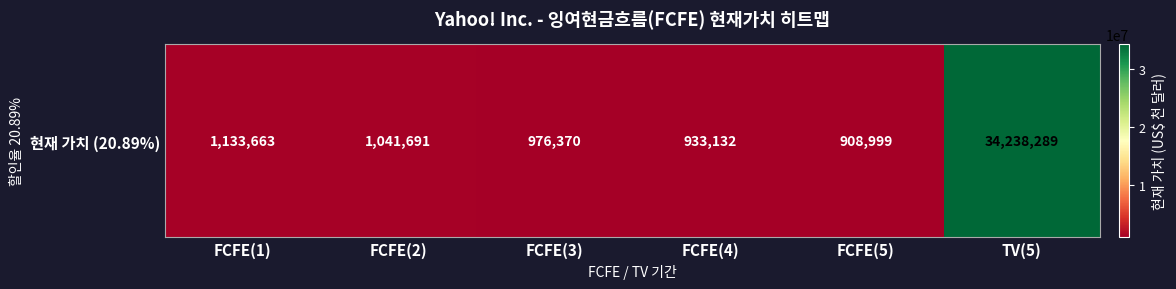

Between FCFE(4) and FCFE(5), which is larger?

FCFE(4)